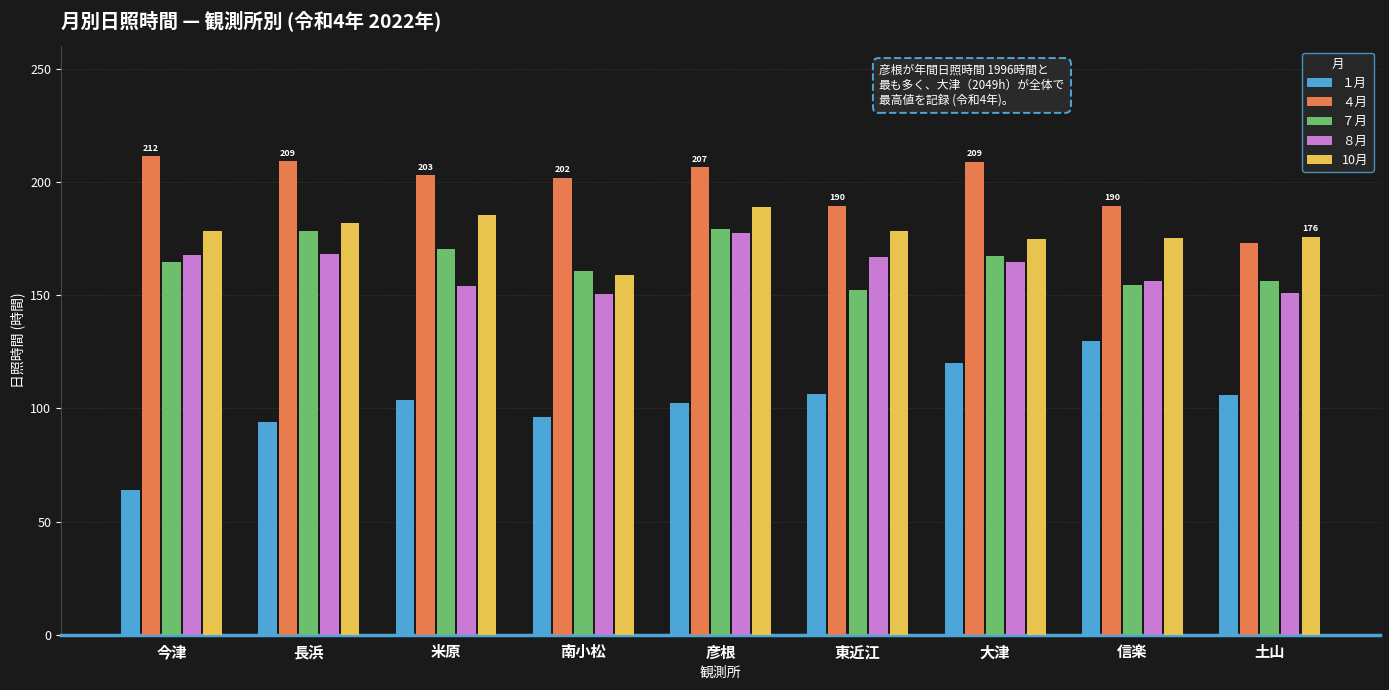

Read the １月 value at 米原.

103.7